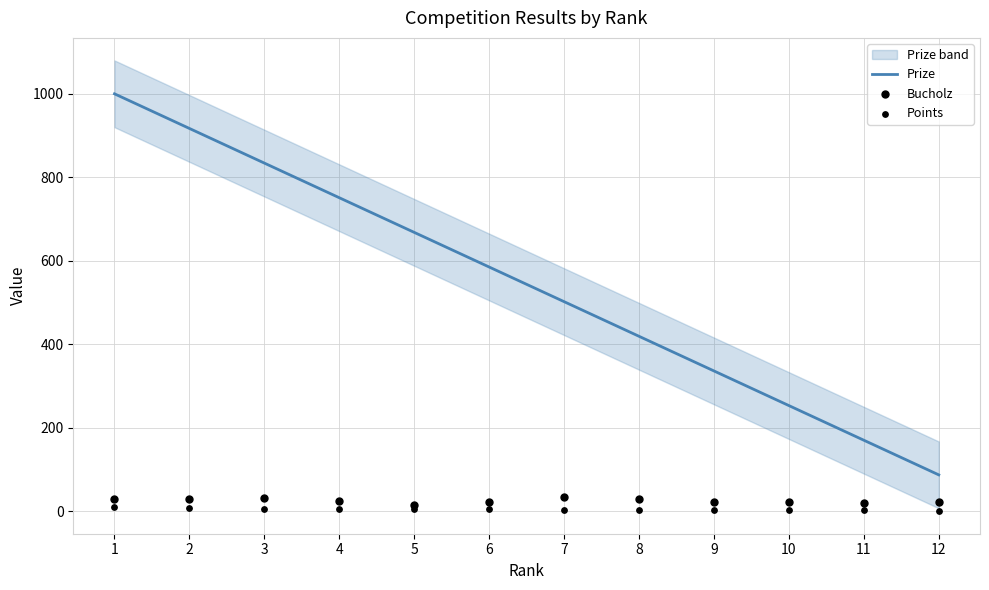

Which series has the largest total across all categories?

Prize